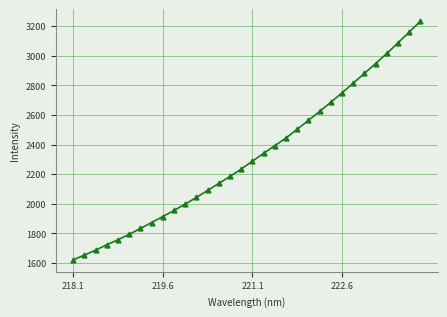

What is the average value?

2319.5